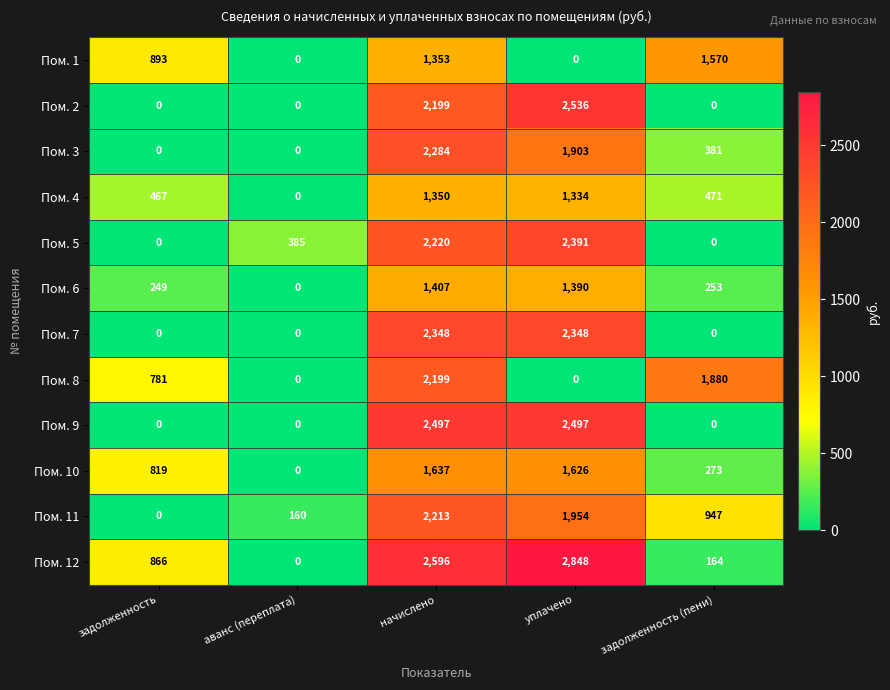

Which series has the largest total across all categories?

Пом. 12